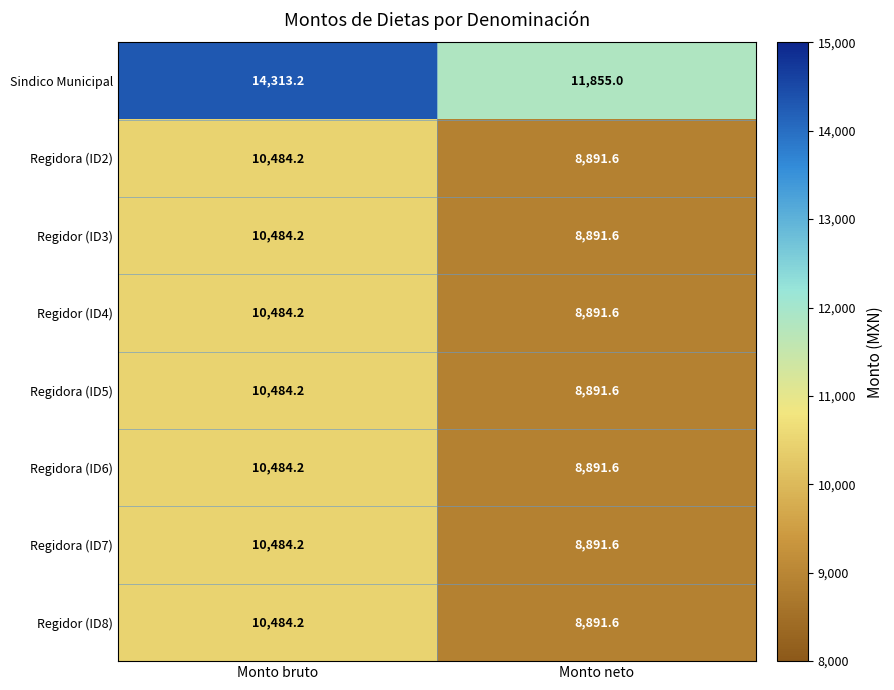

What is the sum of all Regidora (ID6) values?

19375.8